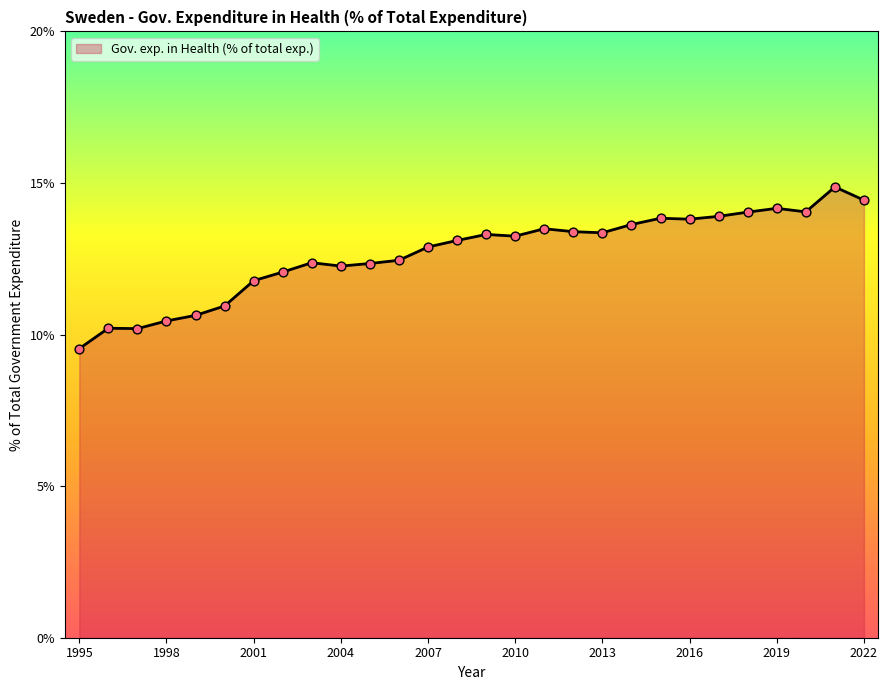

What is the smallest value displayed?

9.5